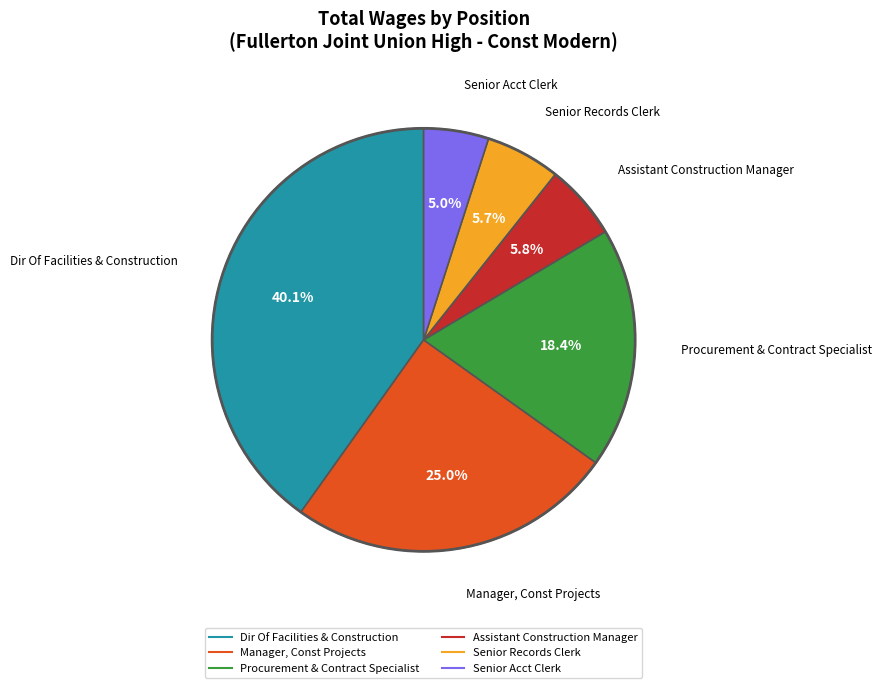

What percentage is NOT represented by Senior Records Clerk?

94.3%